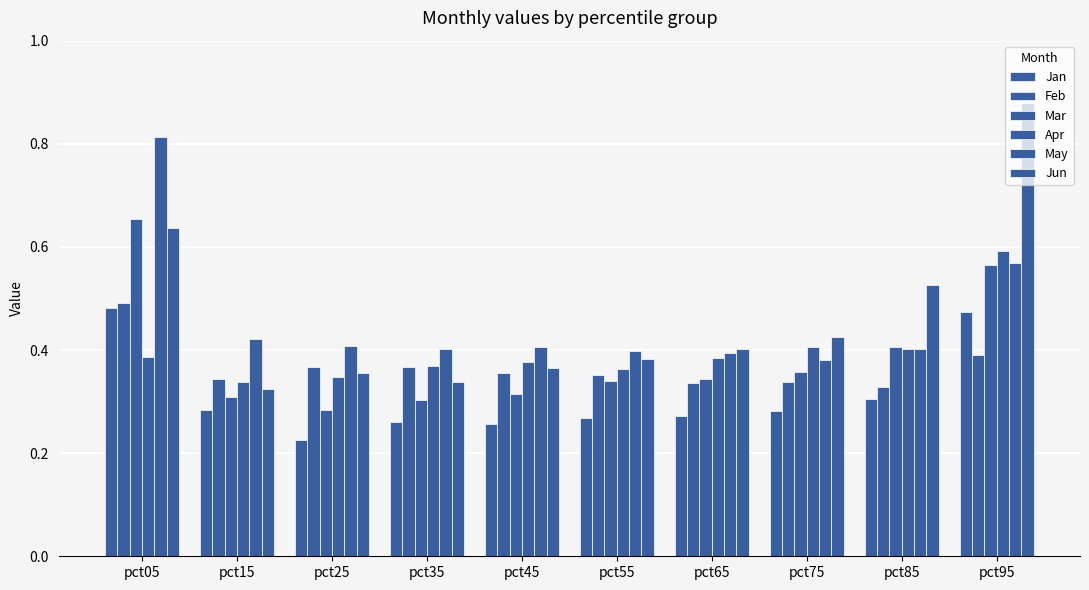

List the series in order of their peak value, highest first.

Jun, May, Mar, Apr, Feb, Jan